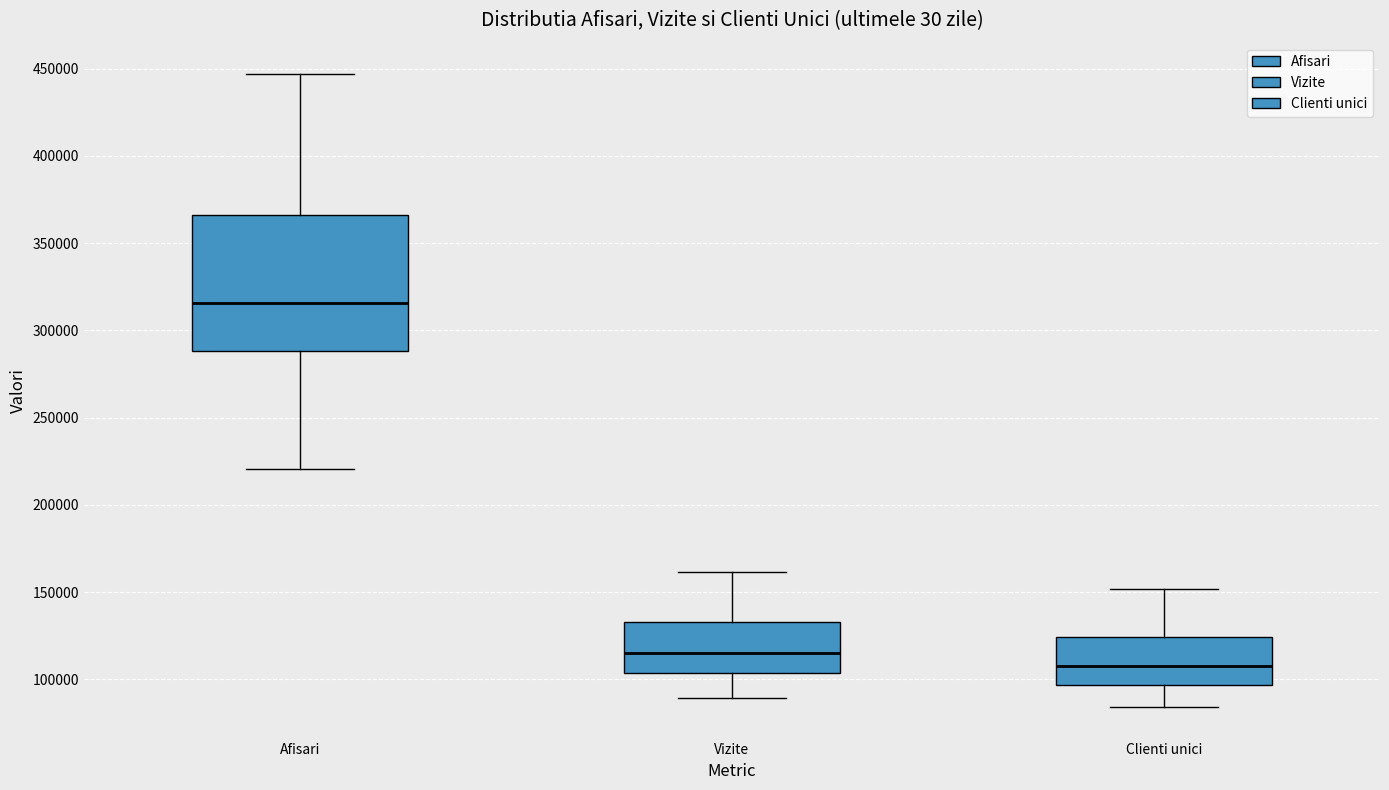

Which box's median line is the lowest?

Clienti unici